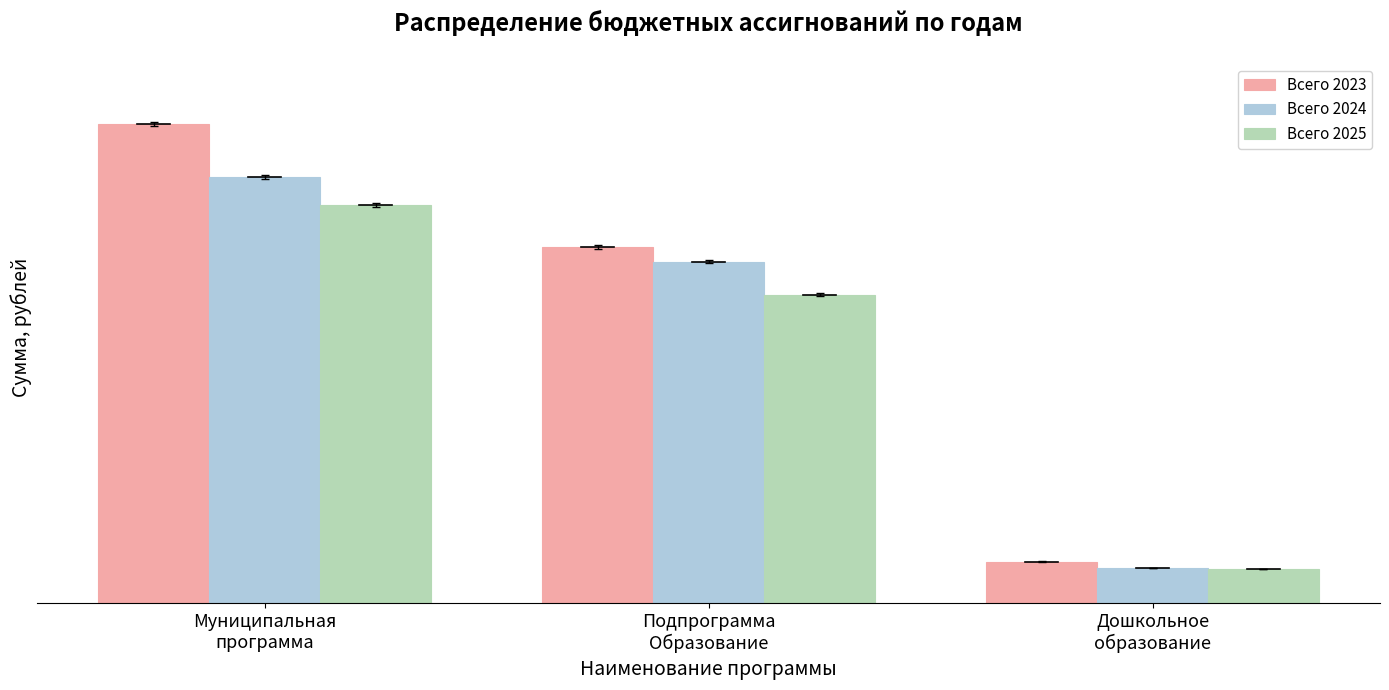

What is the sum of all Всего 2025 values?

568909109.3